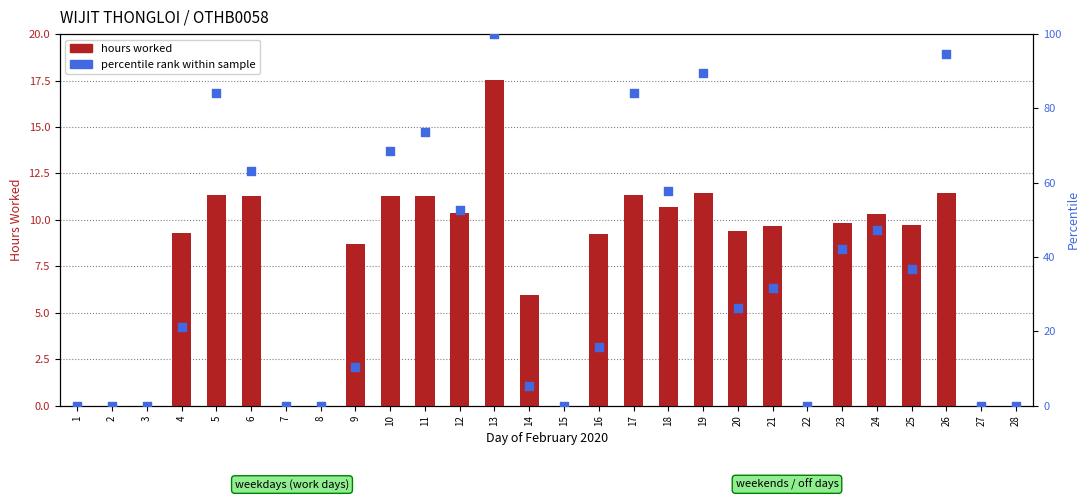

Which series has the largest total across all categories?

percentile rank within sample